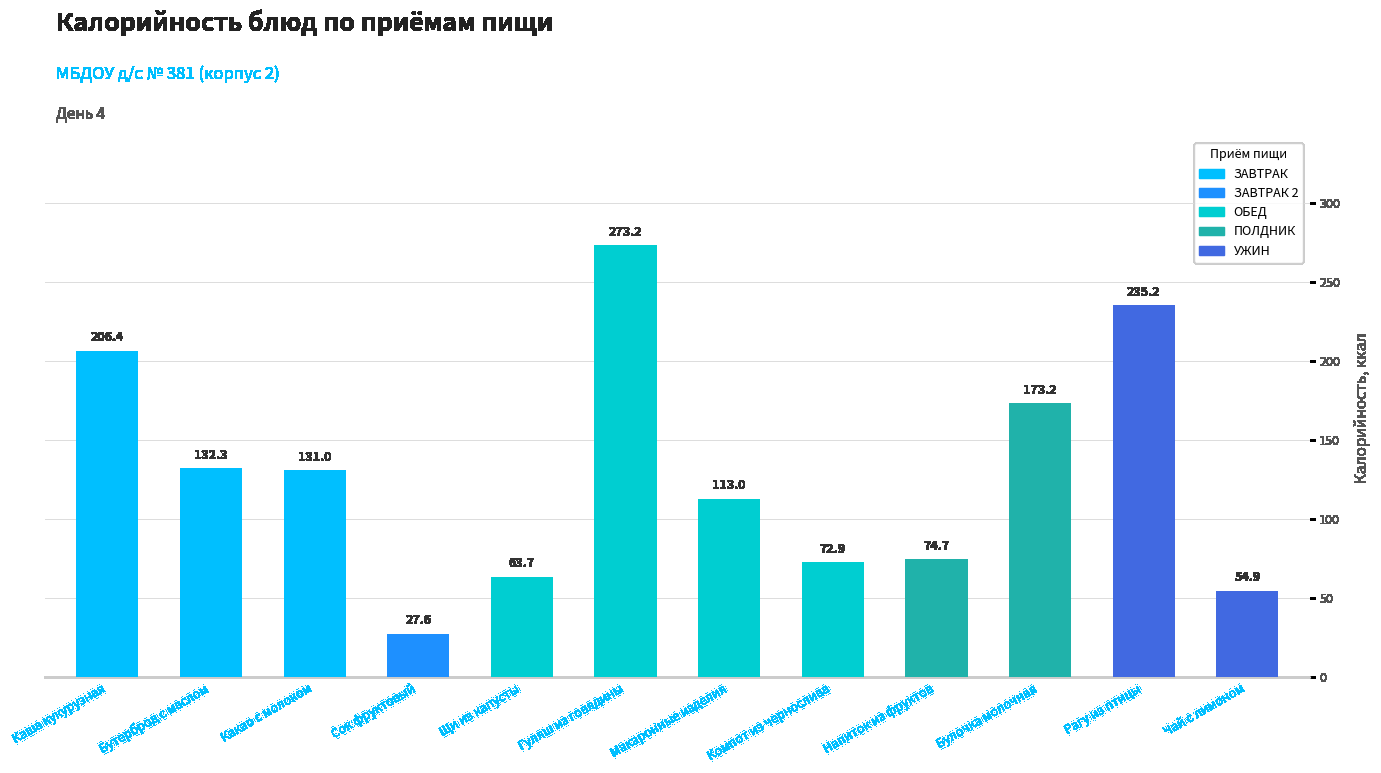

Does the chart contain any negative values?

No